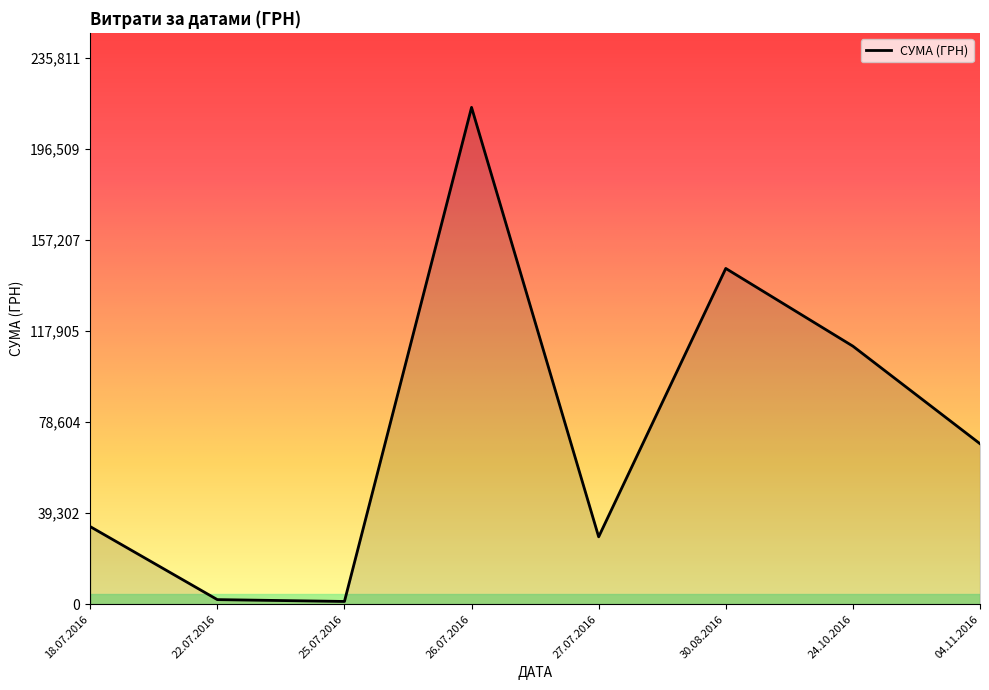

What is the average value?

75700.3